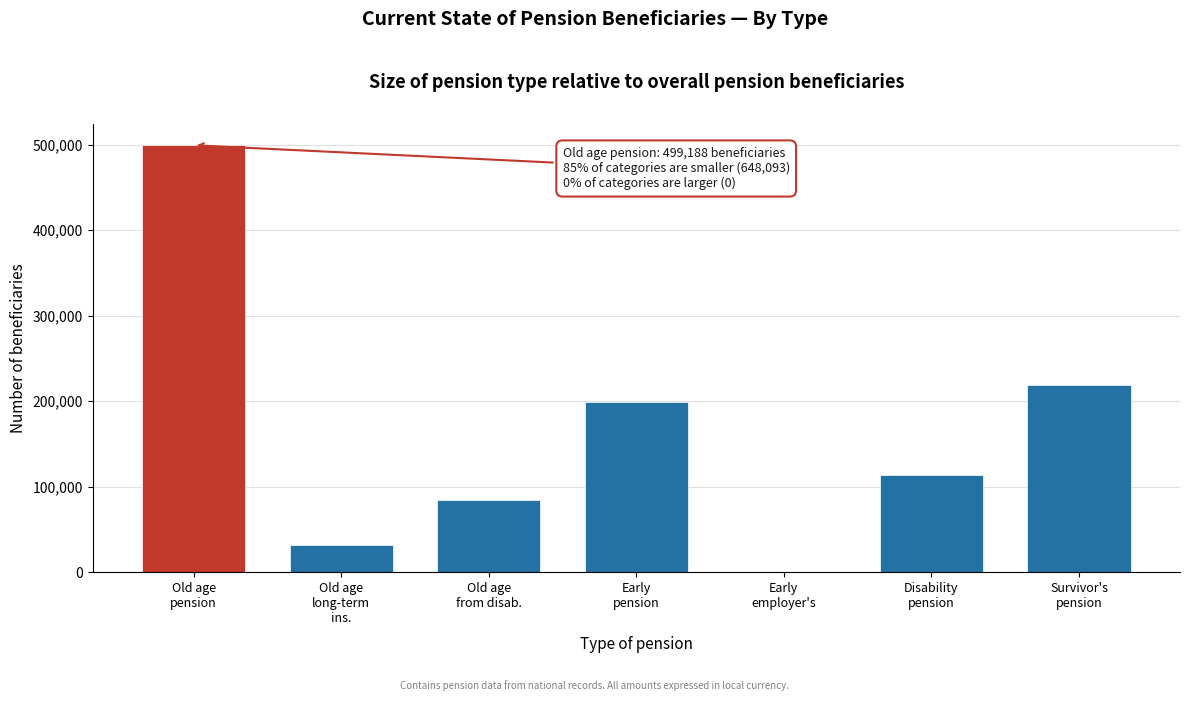

What is the maximum value shown in the chart?

499188